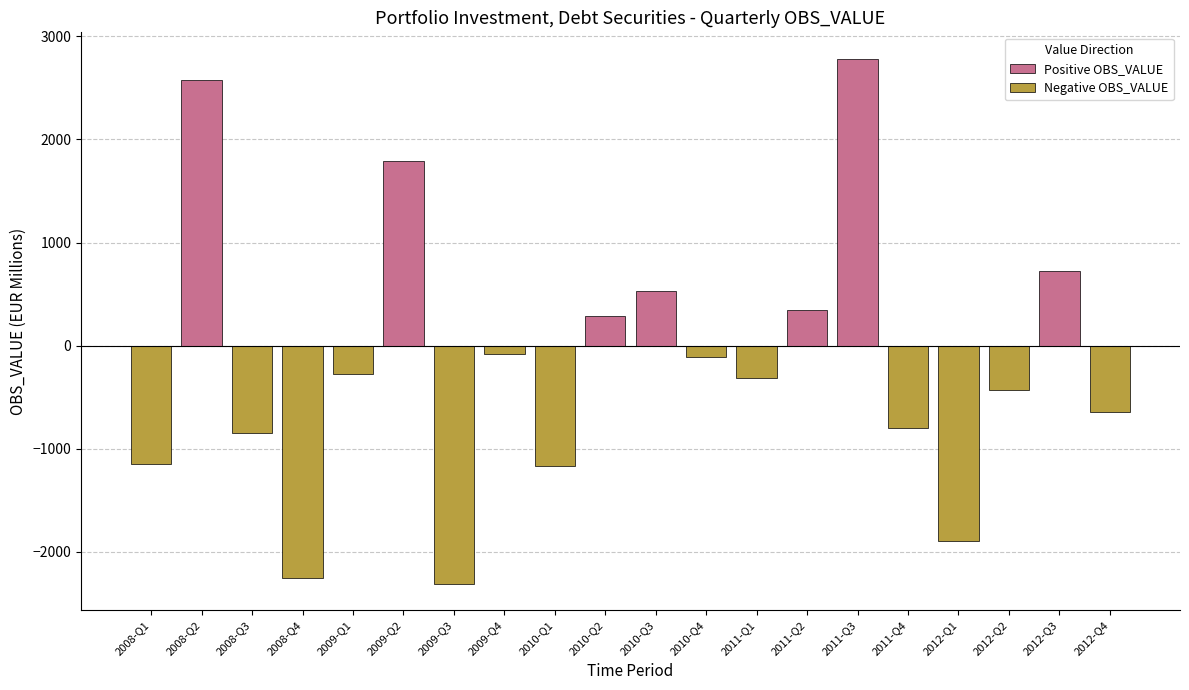

What is the total value across all series at 2008-Q1?

-1150.4